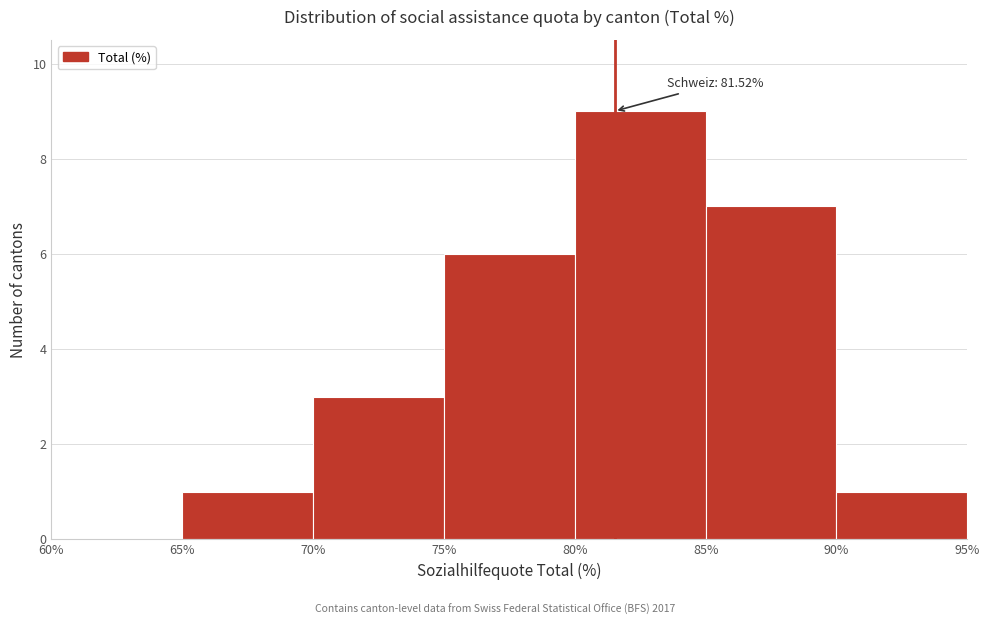

Over which range of the x-axis is the bar tallest?

80% to 85%